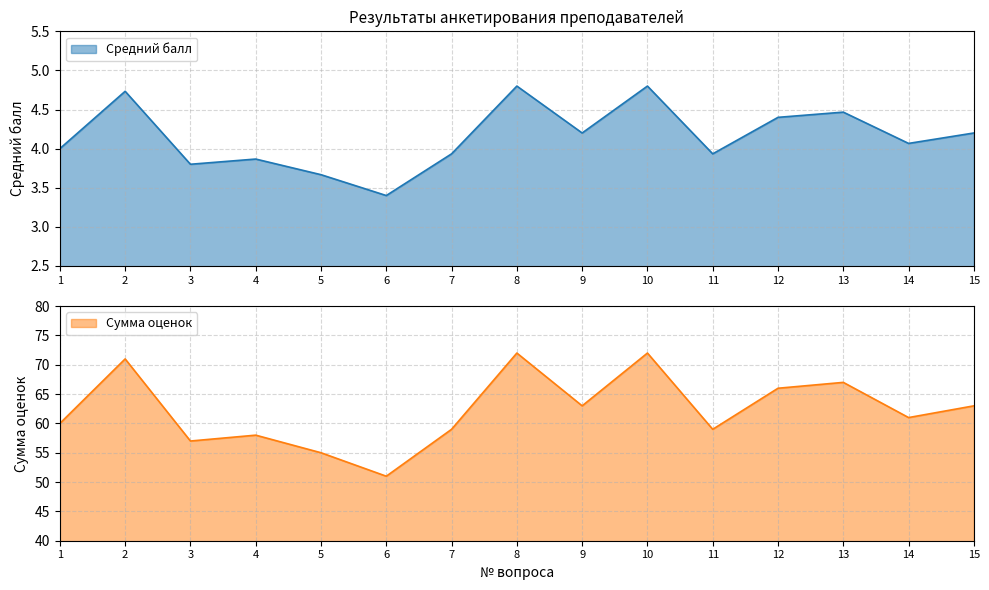

The Средний балл series shows 20.5 at 7. True or false?

False